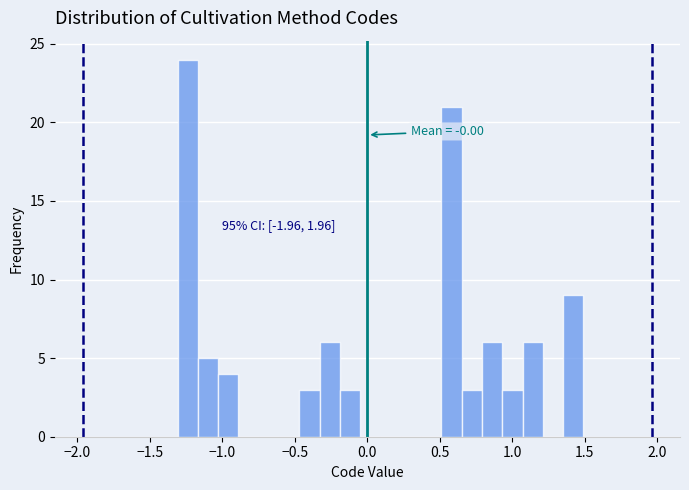

Read against the x-axis, roughly where is the centre of the tallest bar?

-1.25